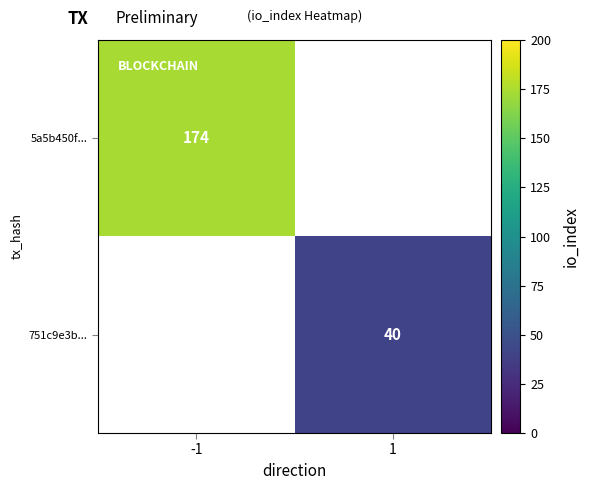

At how many categories does at least one series exceed 104?

1